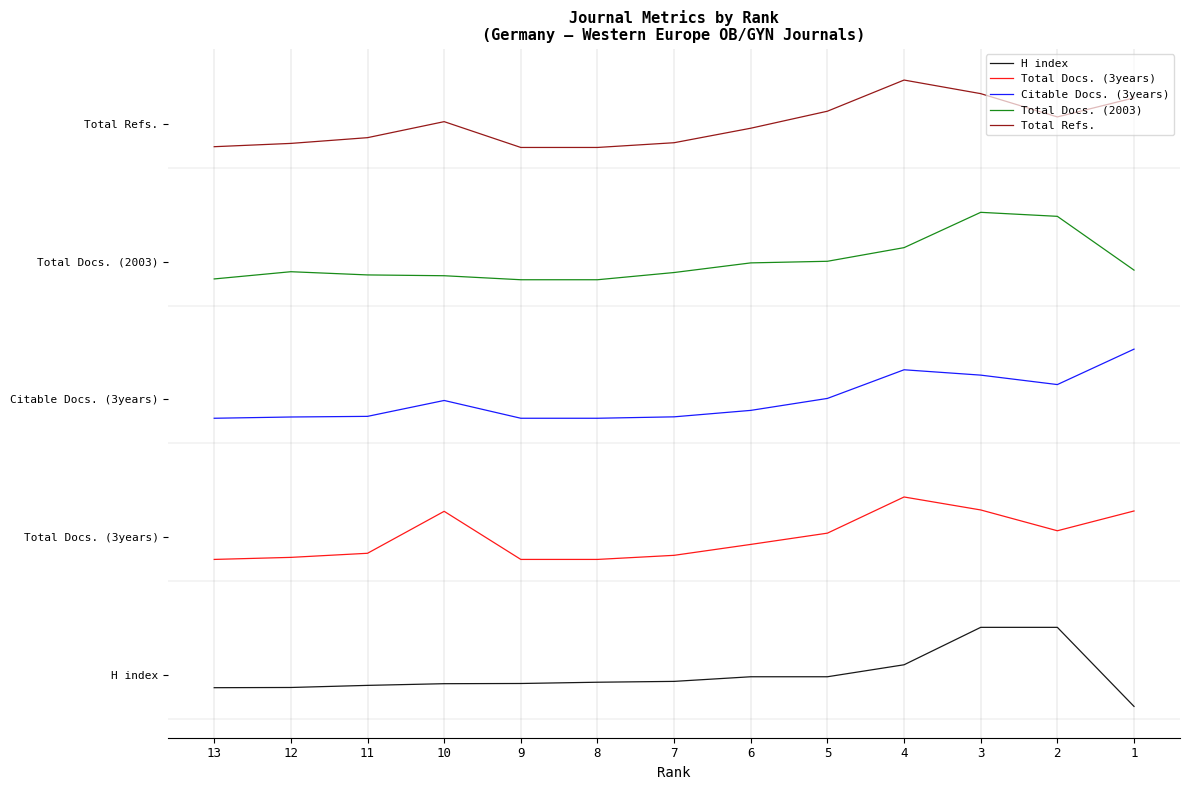

At which label does H index first exceed 0?

4